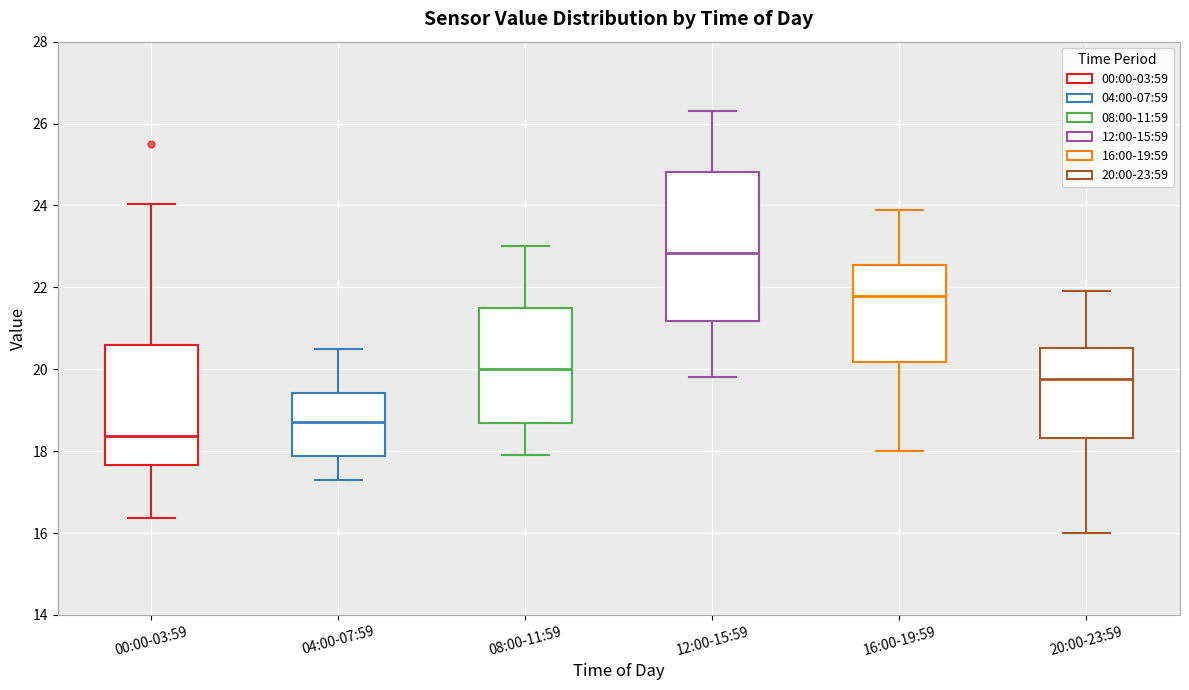

Which box has the lowest median line?

00:00-03:59